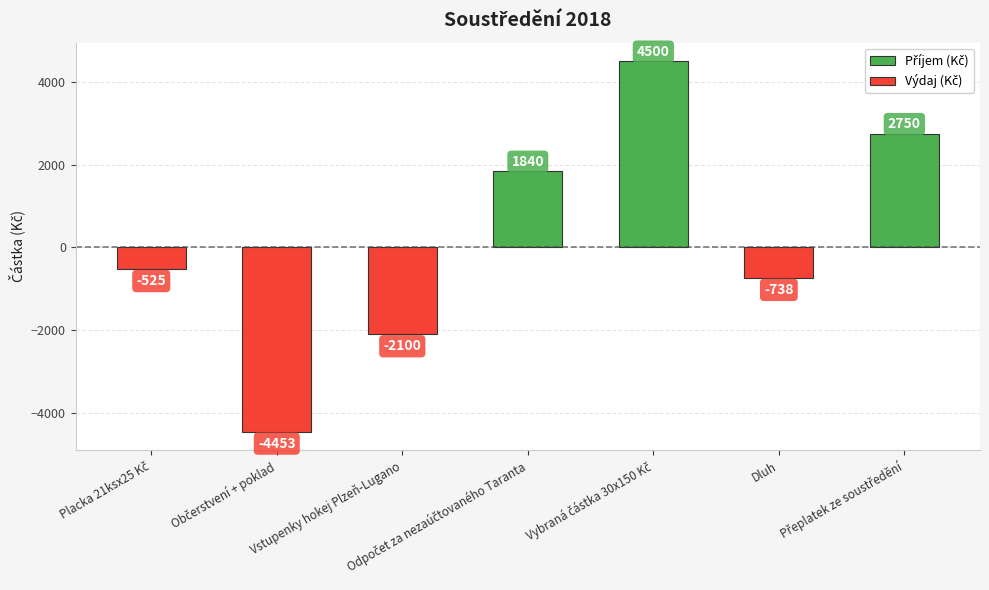

At which label is the value closest to 23?

Placka 21ksx25 Kč